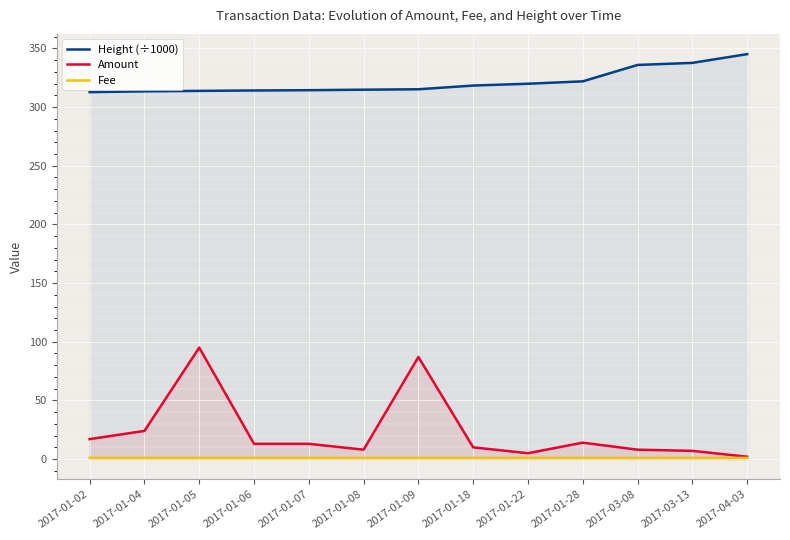

What are all the series names shown in the legend?

Height (÷1000), Amount, Fee